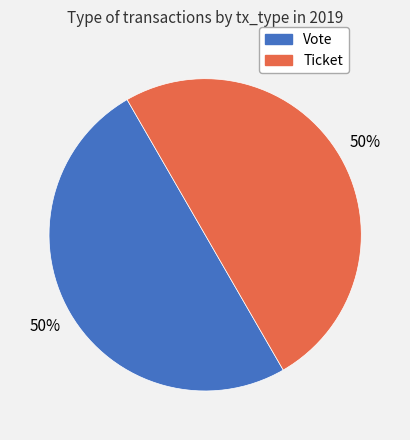

Count the number of slices in the pie.

2